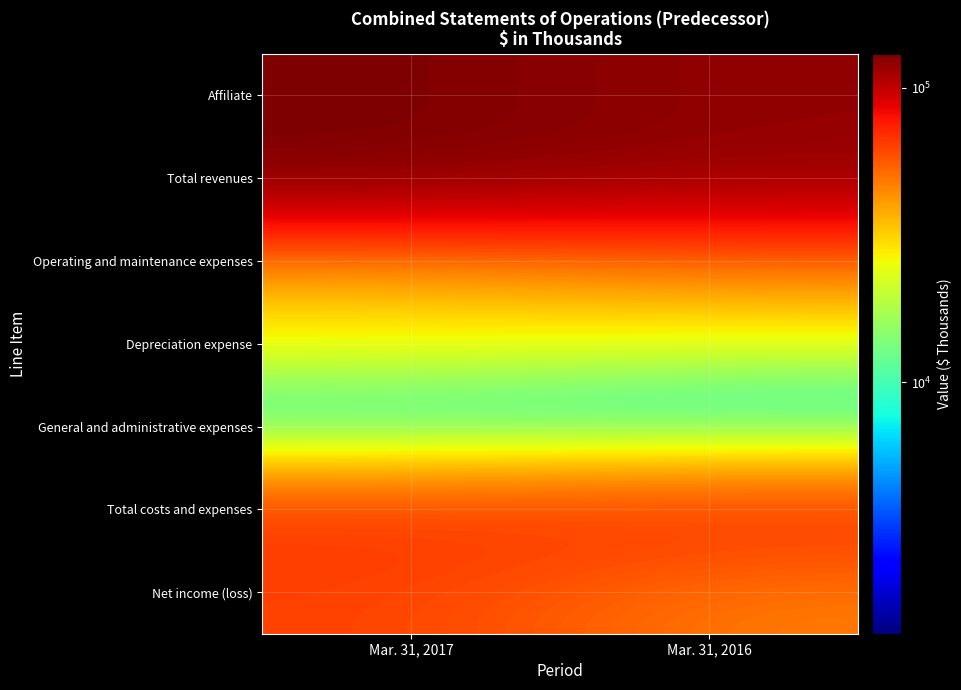

At how many categories does at least one series exceed 16737?

2